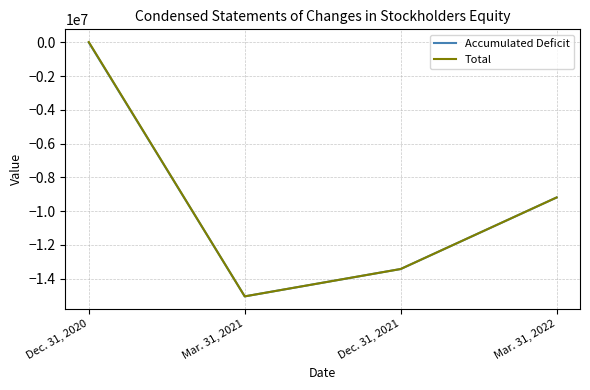

List the labels in order of Accumulated Deficit value, smallest first.

Mar. 31, 2021, Dec. 31, 2021, Mar. 31, 2022, Dec. 31, 2020